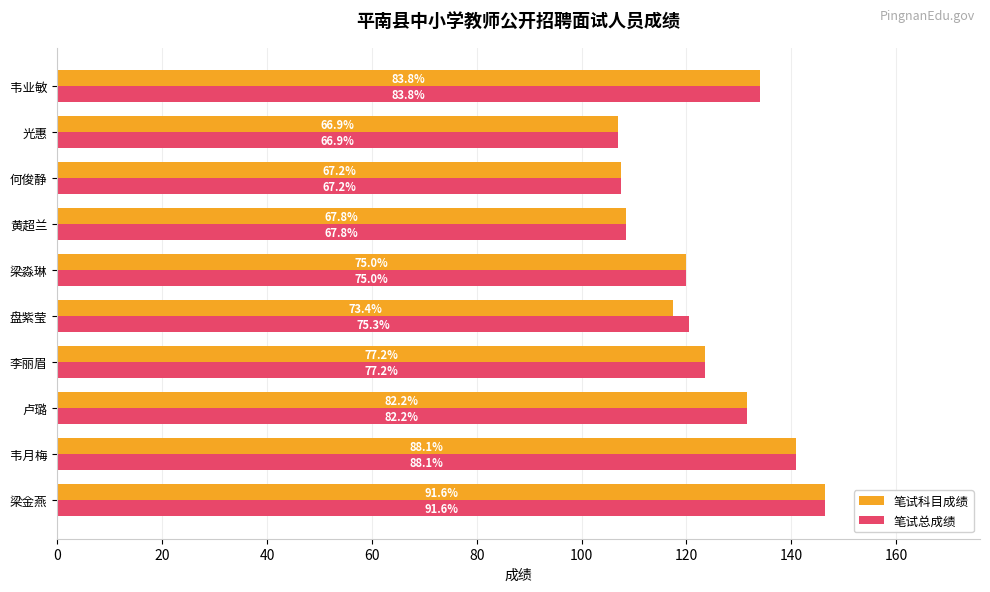

Rank the series by their maximum value, from highest to lowest.

笔试科目成绩, 笔试总成绩